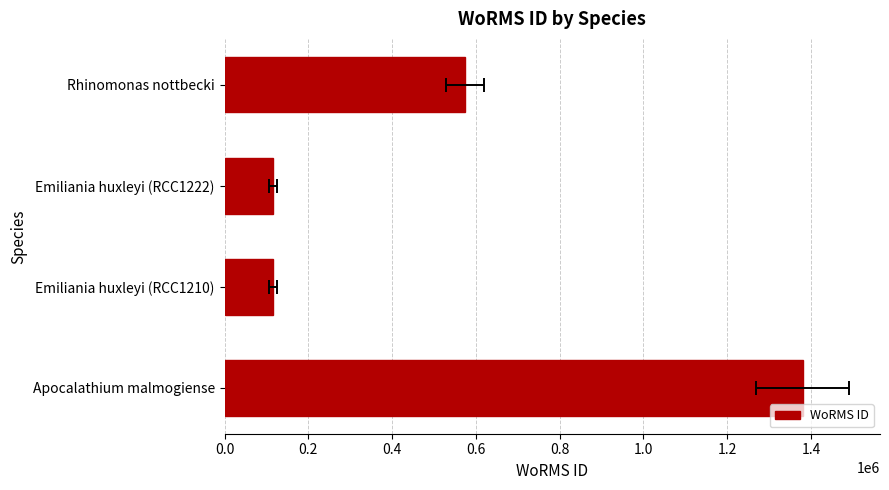

The chart shows a value of 115104 at Emiliania huxleyi (RCC1222). True or false?

True